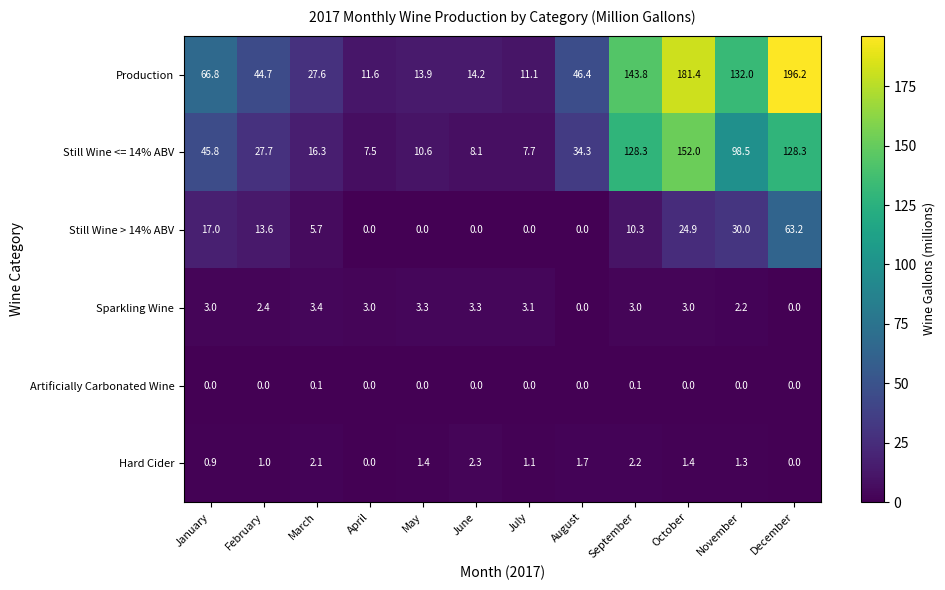

At how many categories does at least one series exceed 101?

4